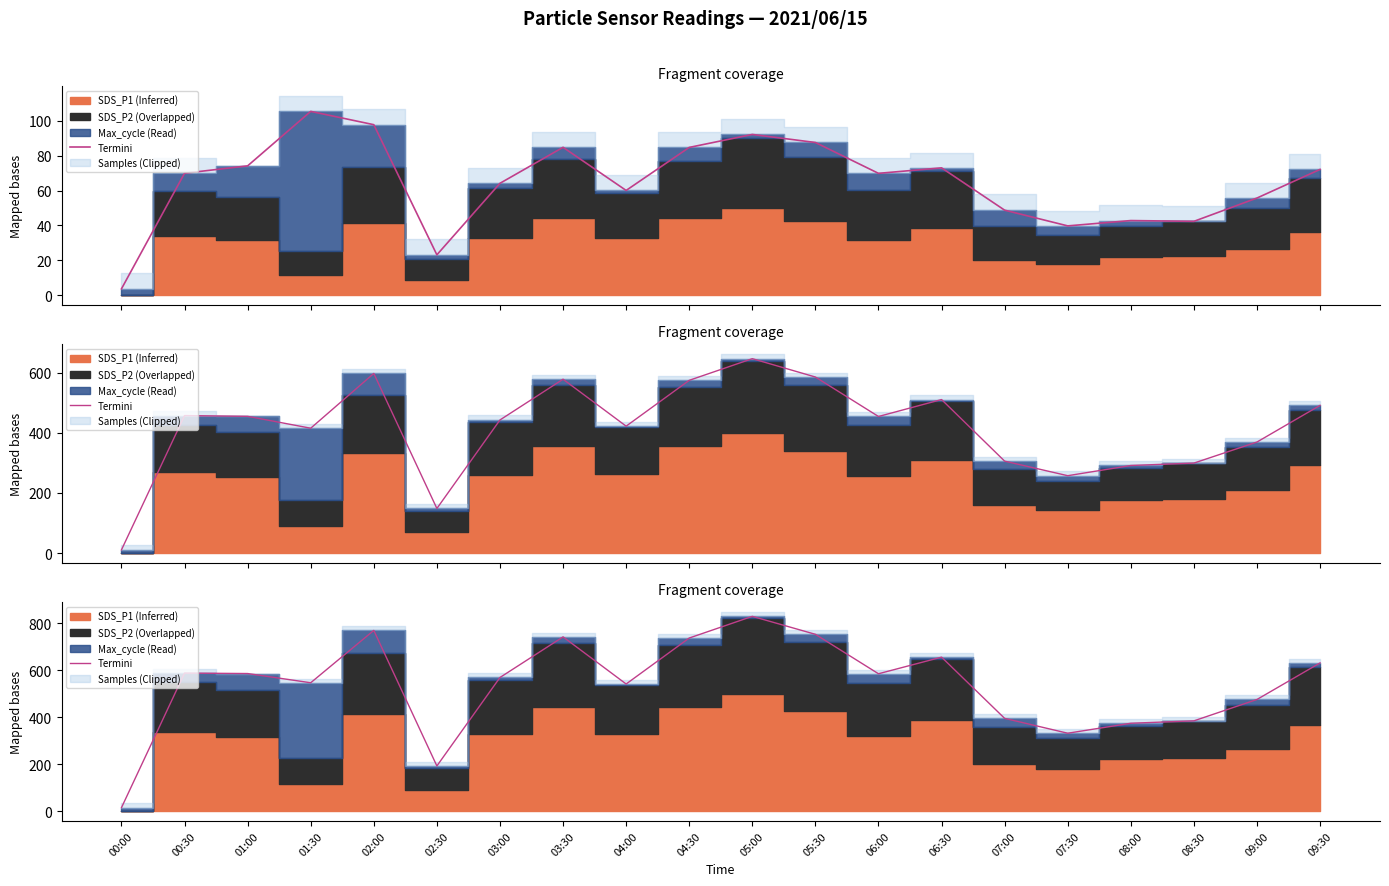

True or false: the data has more than 1 interior local peaks.

True